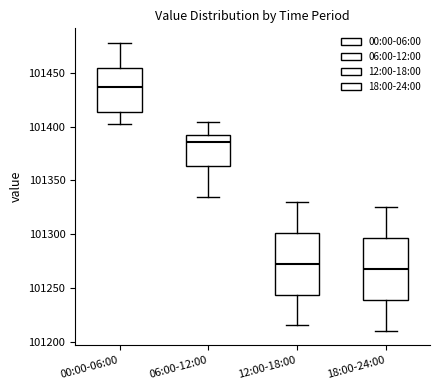

Where is the upper edge of the box for 12:00-18:00 on the y-axis? The values are not printed on the chart, so give them approximately, as read against the axis.

101300